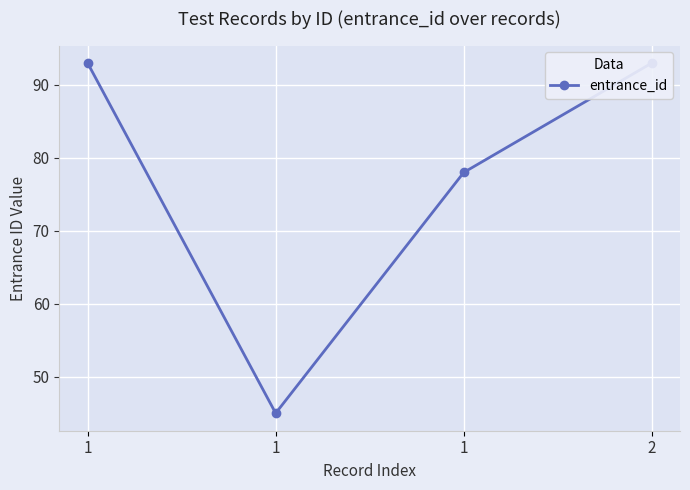

List the labels in order of value, smallest first.

1, 1, 1, 2